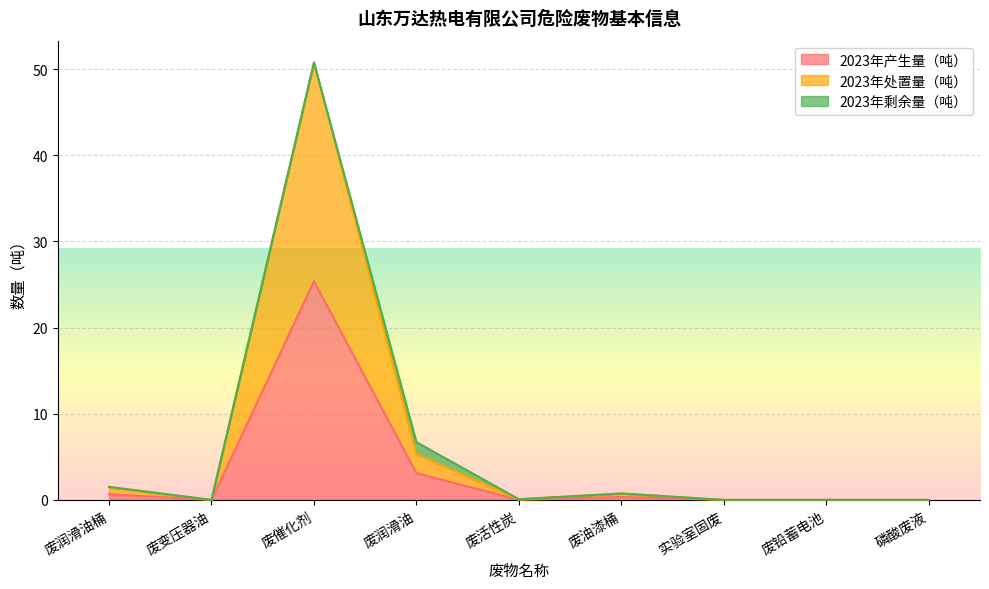

True or false: 2023年产生量（吨） and 2023年处置量（吨） cross at least once.

False